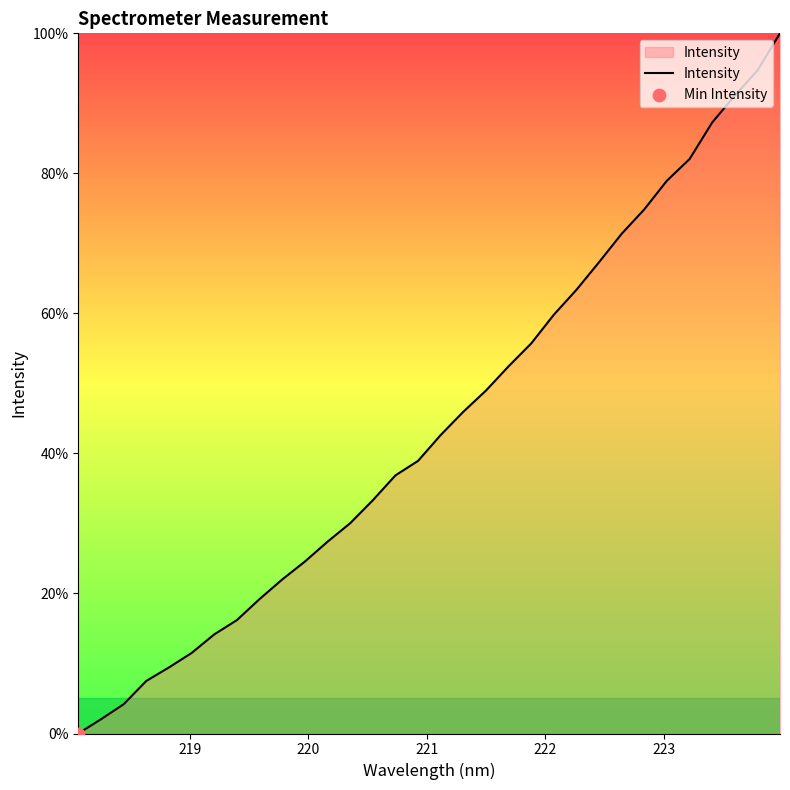

What is the greatest value displayed?

100.0